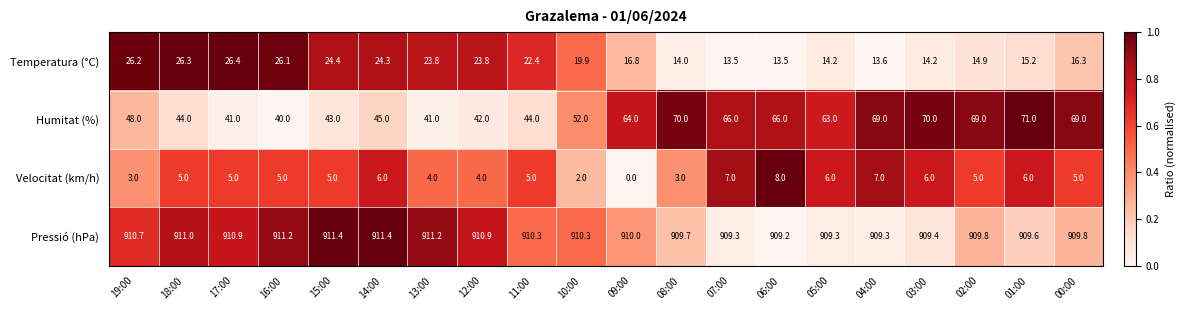

Count the number of categories in the chart.

20